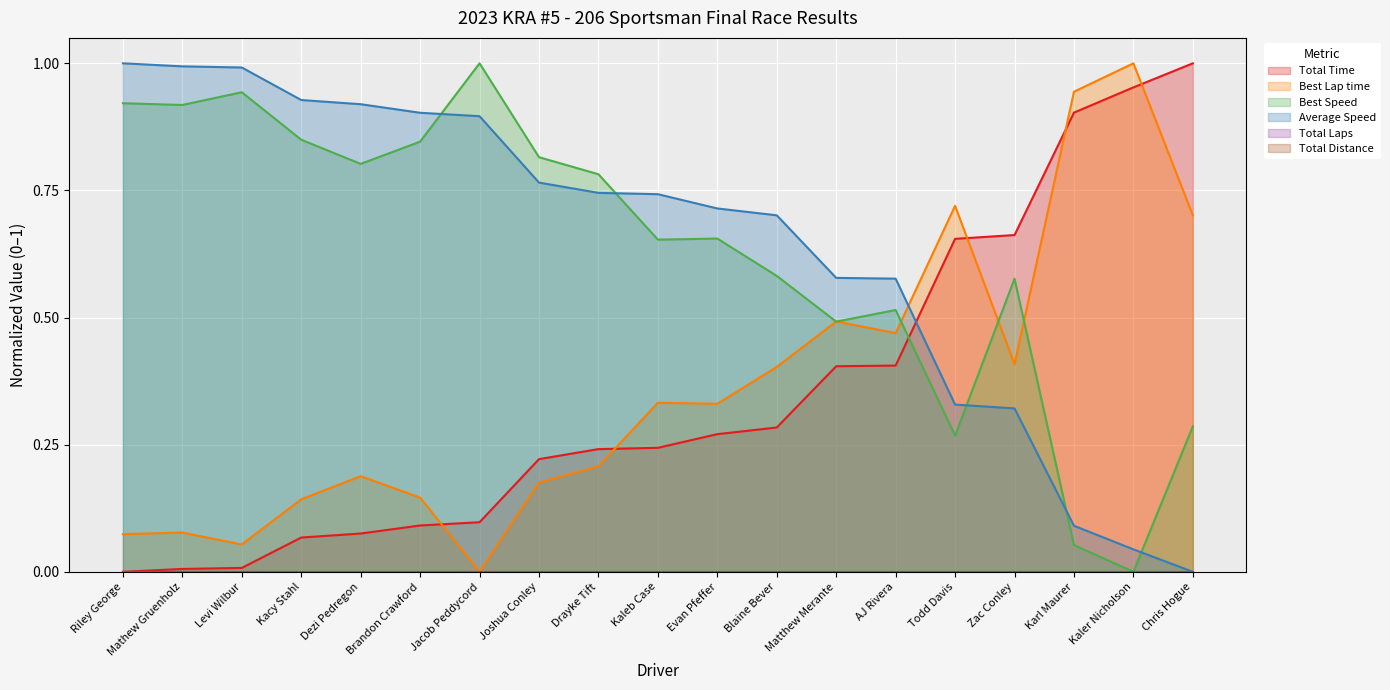

List the labels in order of Total Time value, largest first.

Chris Hogue, Kaler Nicholson, Karl Maurer, Zac Conley, Todd Davis, AJ Rivera, Matthew Merante, Blaine Bever, Evan Pfeffer, Kaleb Case, Drayke Tift, Joshua Conley, Jacob Peddycord, Brandon Crawford, Dezi Pedregon, Kacy Stahl, Levi Wilbur, Mathew Gruenholz, Riley George